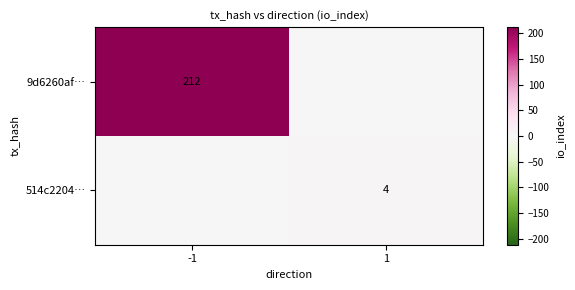

Is the value of 9d6260af… at -1 greater than the value of 514c2204… at 1?

Yes